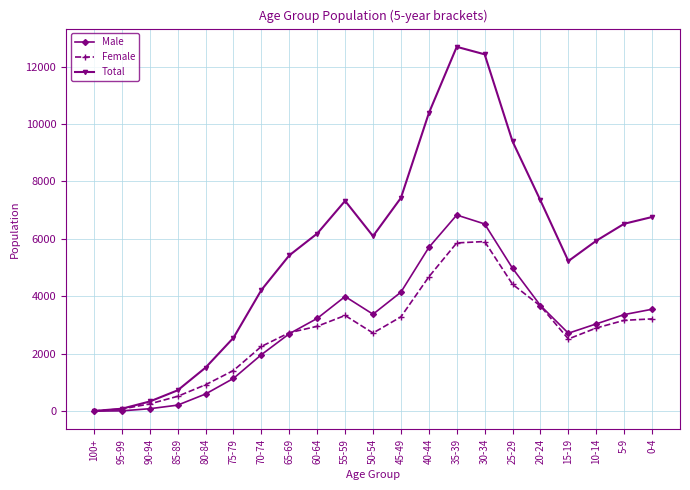

At 50-54, list the series in order from largest to smallest.

Total, Male, Female